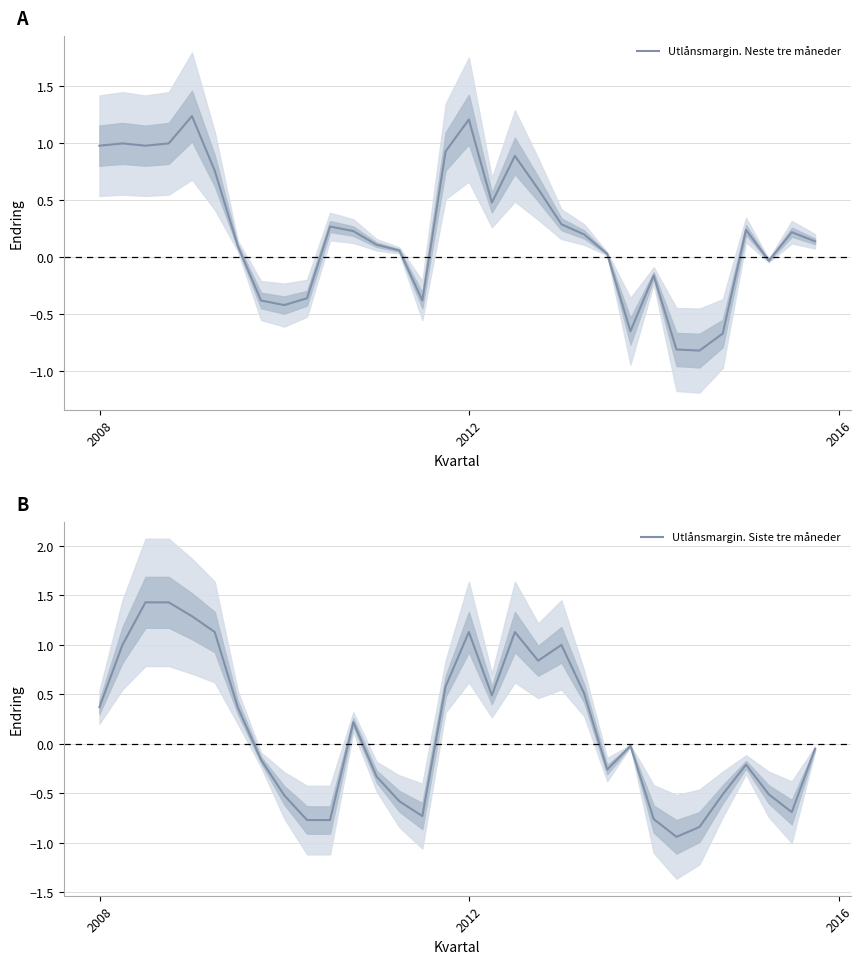

What is the minimum value for Utlånsmargin. Neste tre måneder?

-0.8